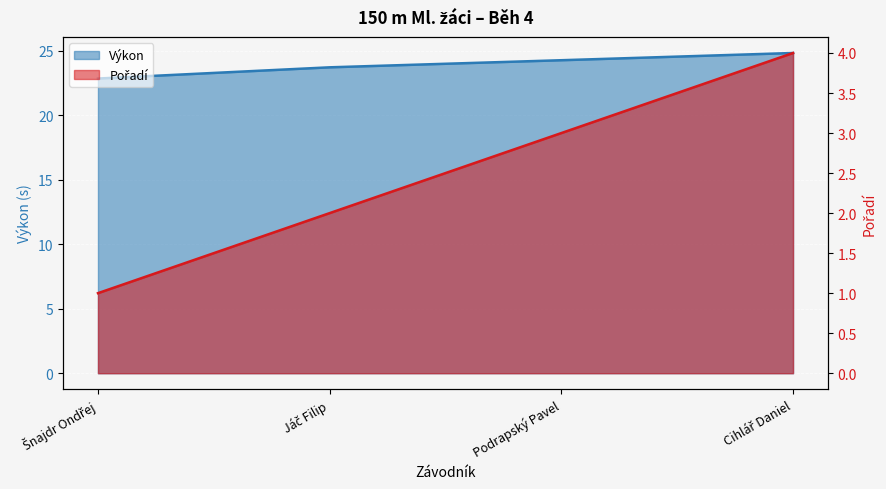

What is the maximum value for Pořadí?

4.0